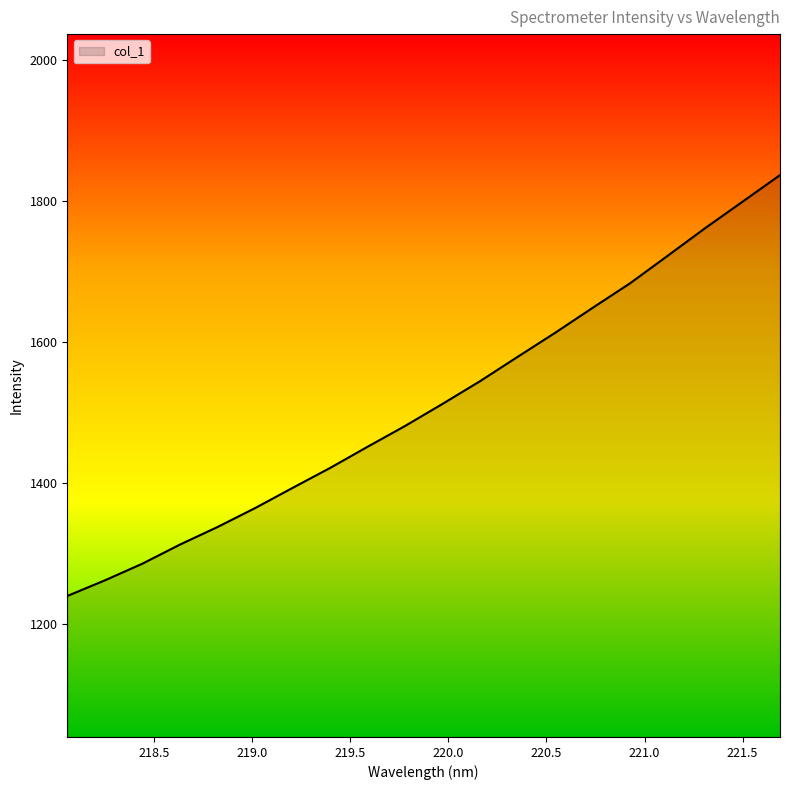

What is the minimum value shown in the chart?

1239.8